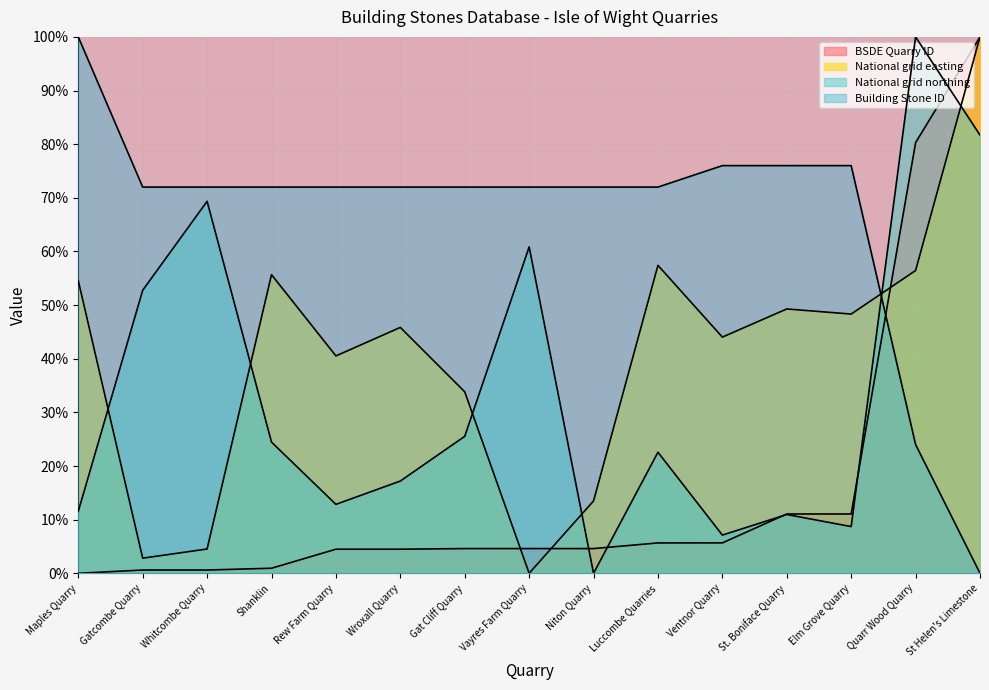

What is the label of the 12th point from the left?

St. Boniface Quarry